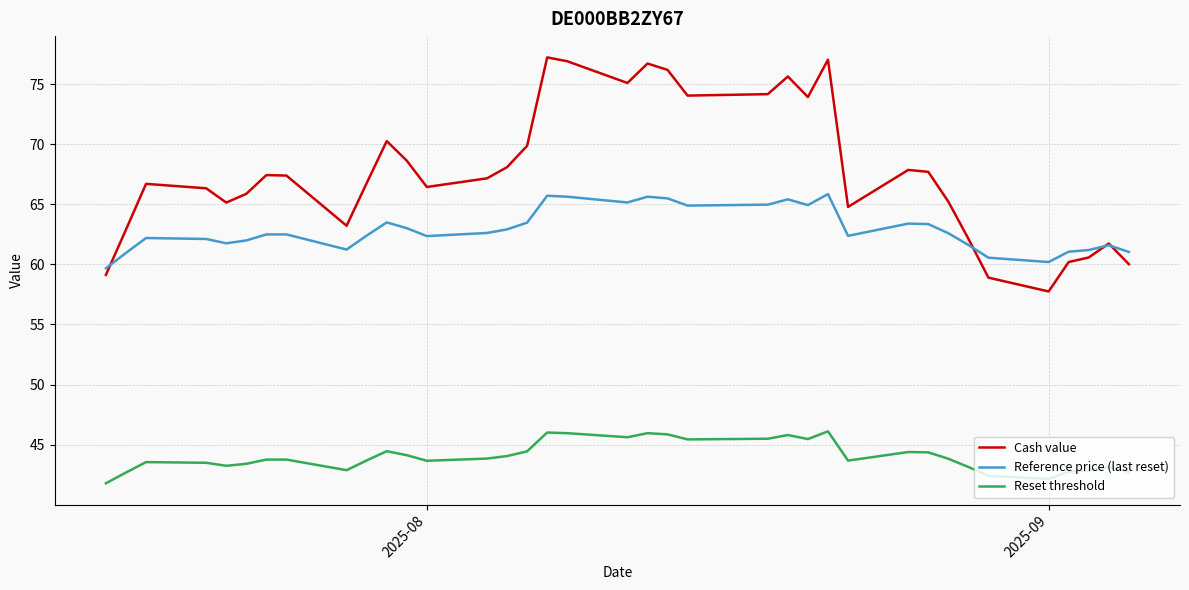

Which series has the largest range (max minus min)?

Cash value